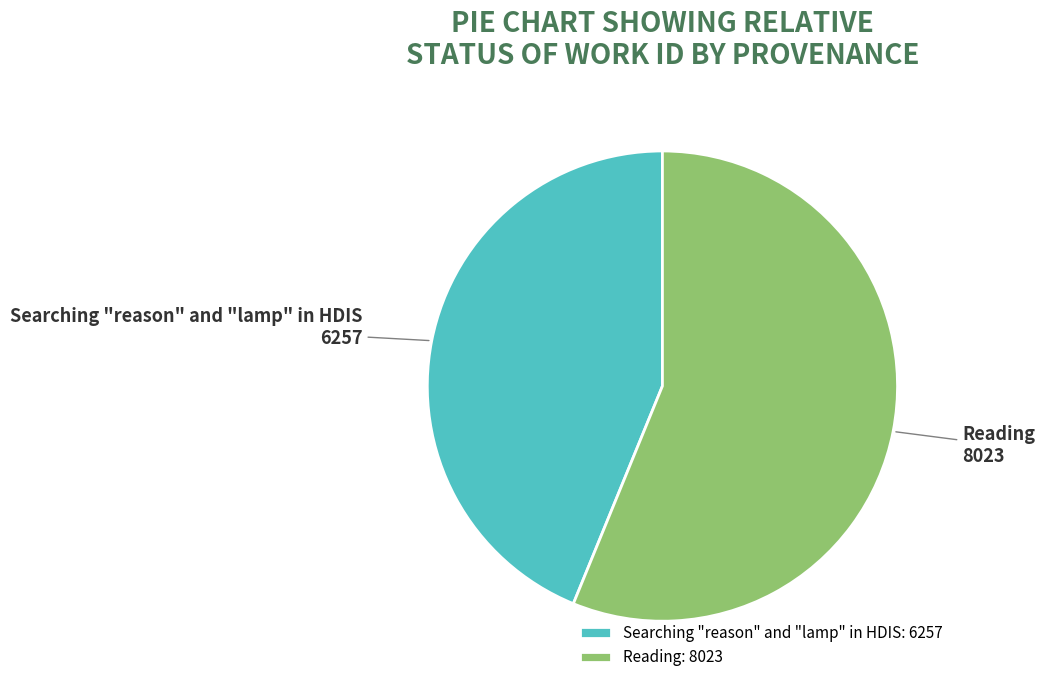

What is the largest slice in the pie chart?

Reading